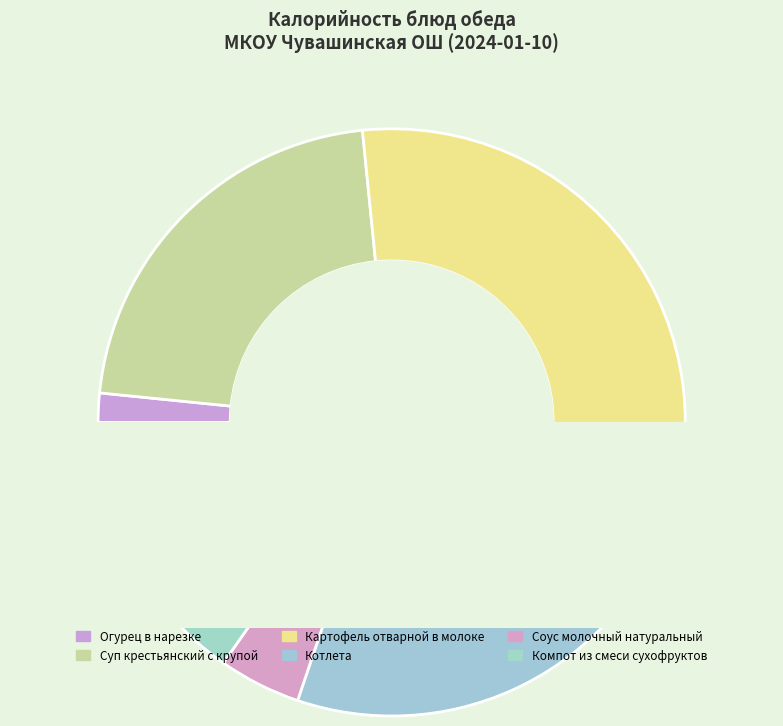

How many slices are in this pie chart?

6